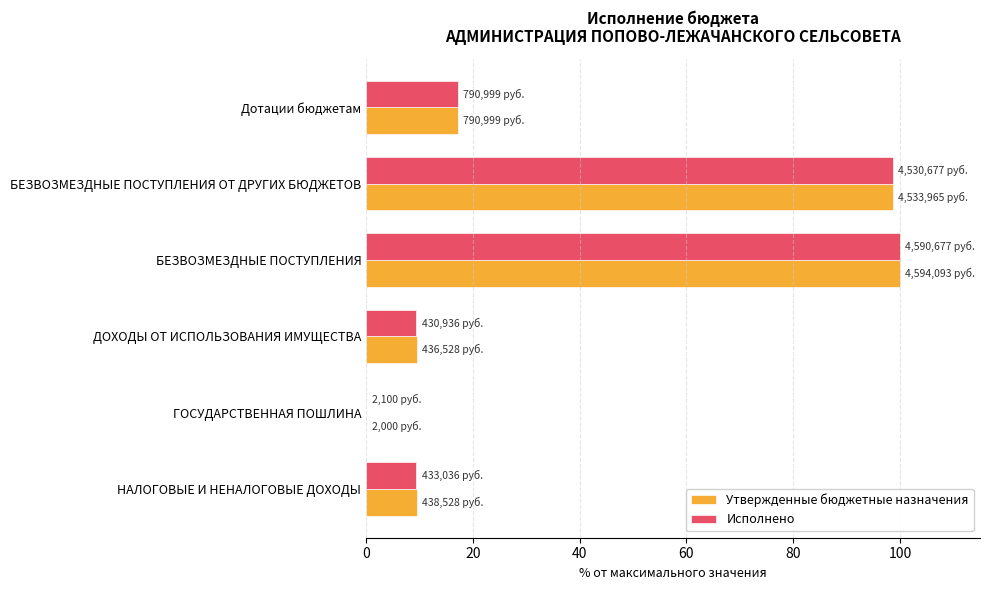

What is the sum of all Исполнено values?

234.6